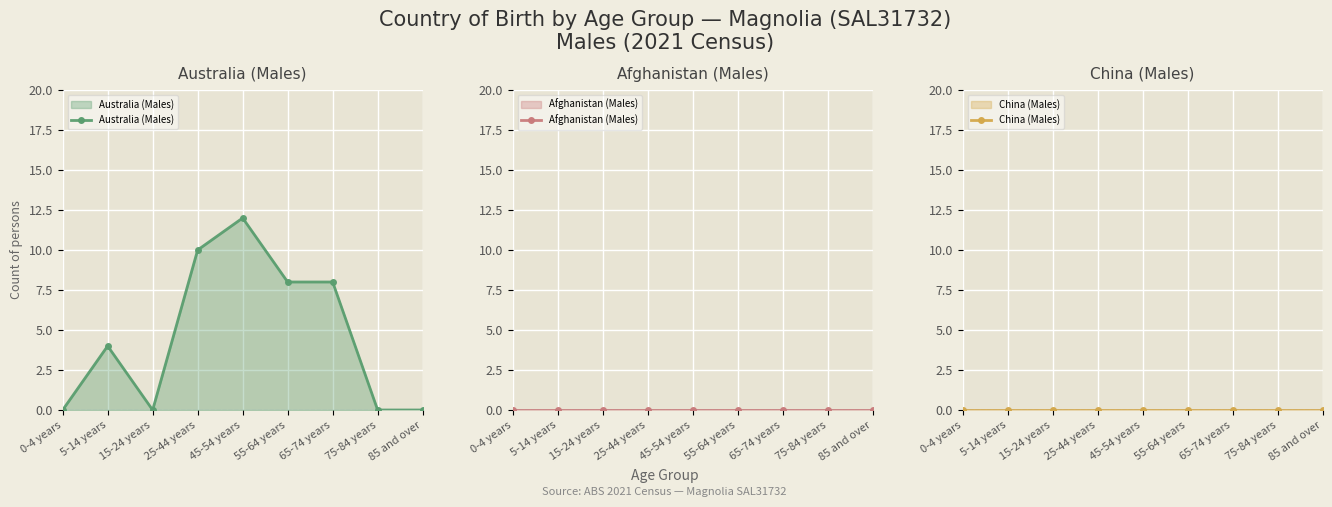

At 65-74 years, list the series in order from smallest to largest.

Afghanistan (Males), China (Males), Australia (Males)